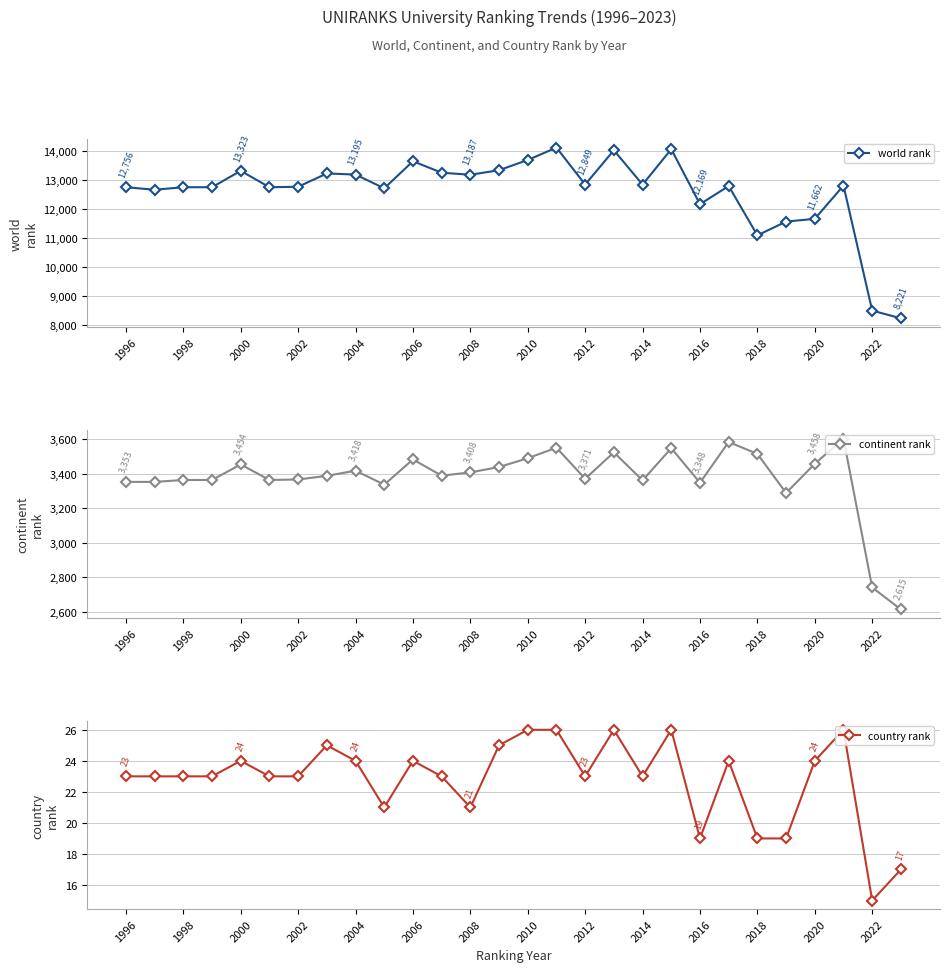

Where is world rank nearest to the value 11174?

2018